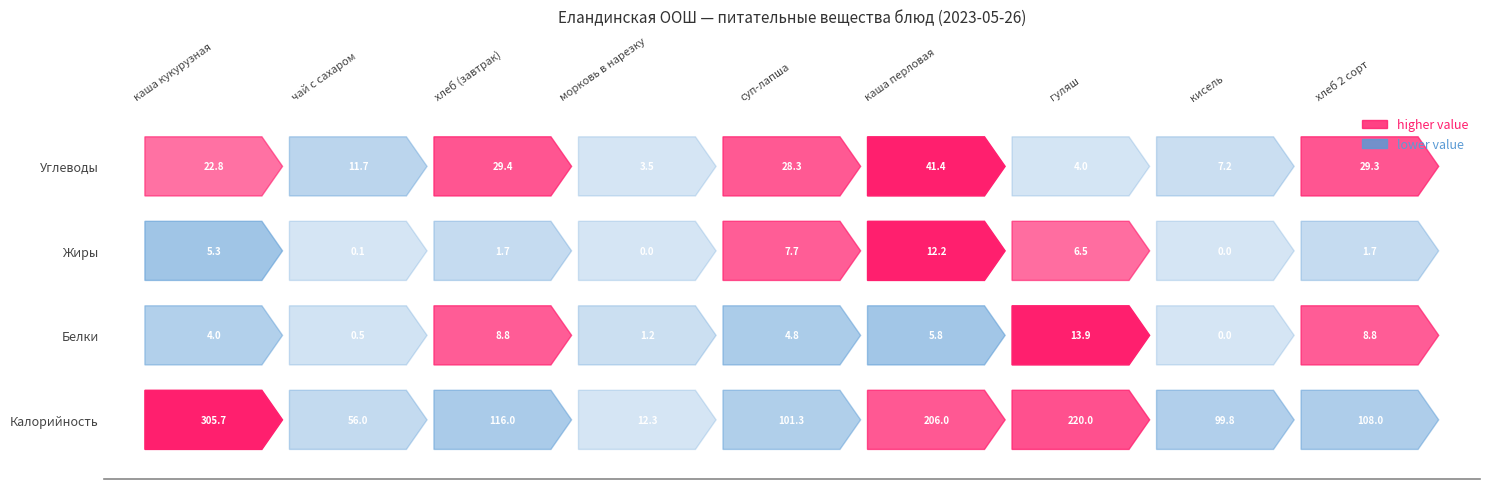

The Калорийность series shows 108.0 at хлеб 2 сорт. True or false?

True